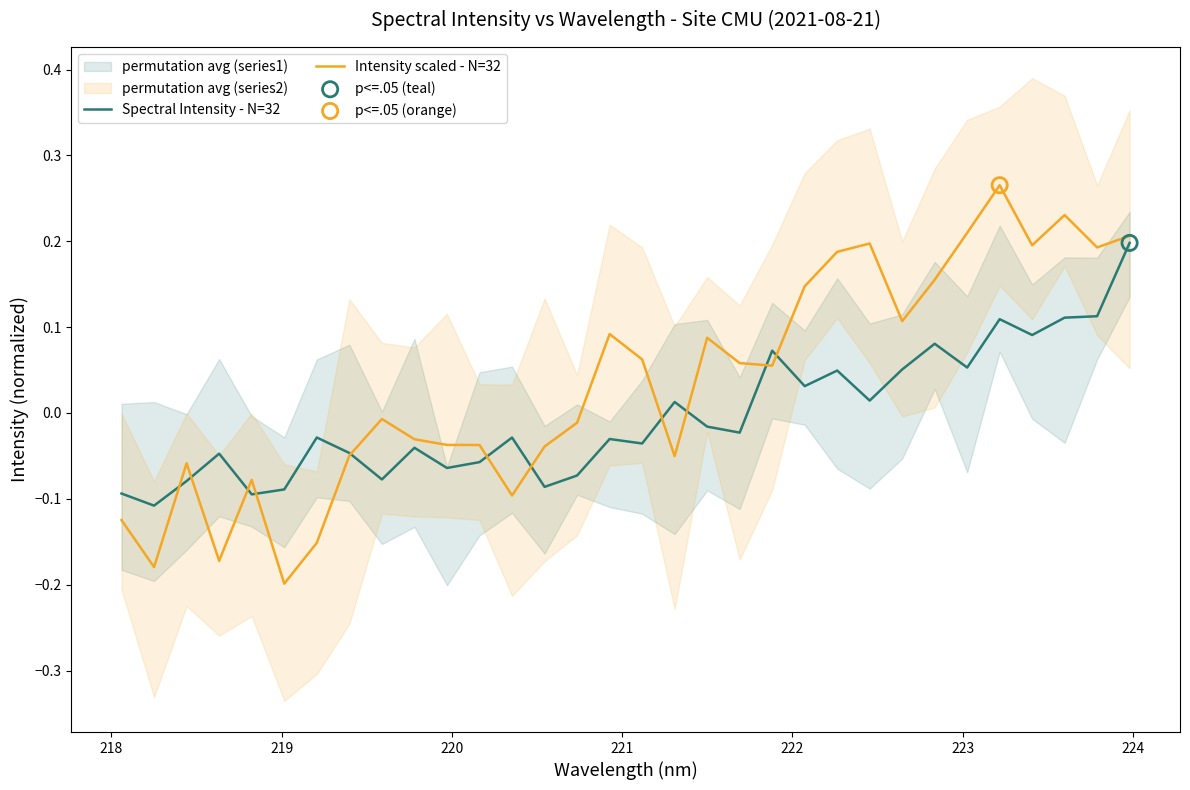

Which series contains the highest Y value?

Intensity scaled - N=32